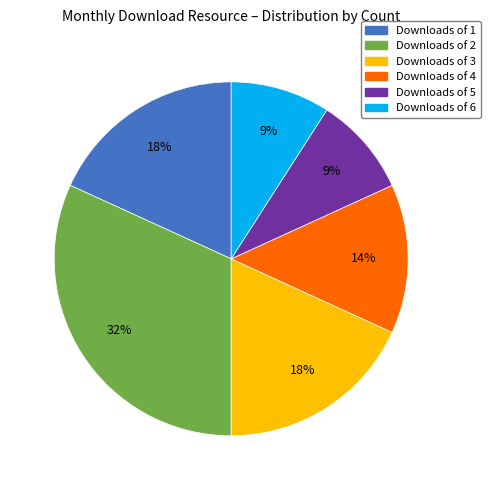

What is the largest slice in the pie chart?

Downloads of 2